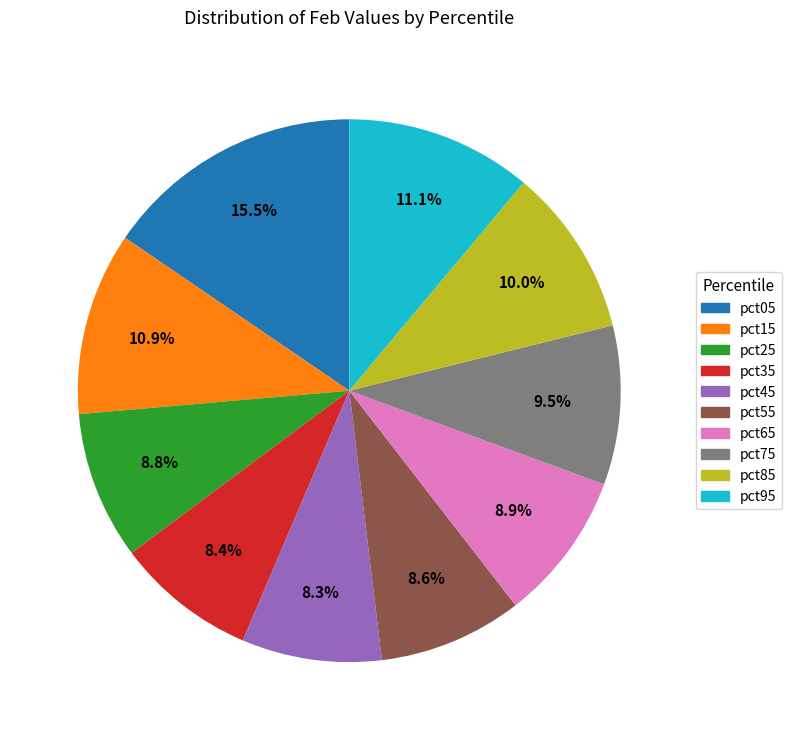

True or false: pct55 accounts for 1% of the total.

False